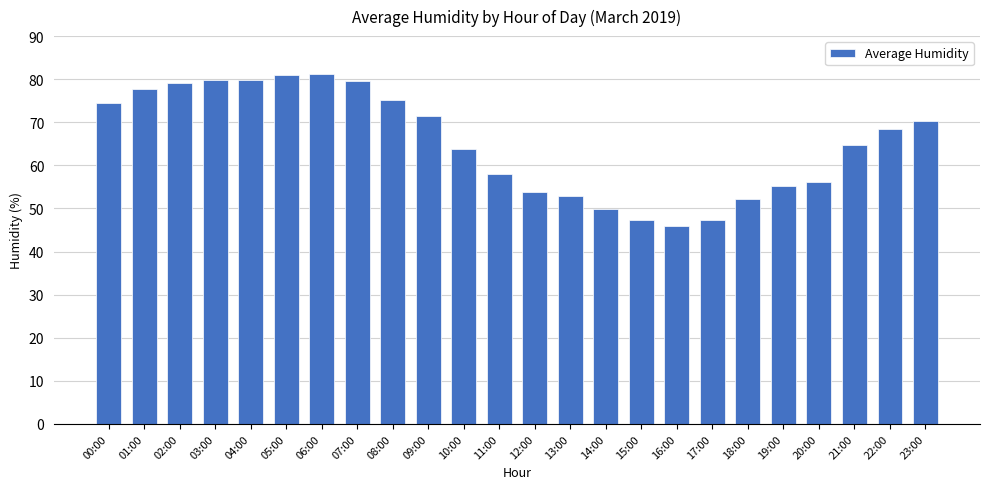

What is the label of the 17th bar from the left?

16:00